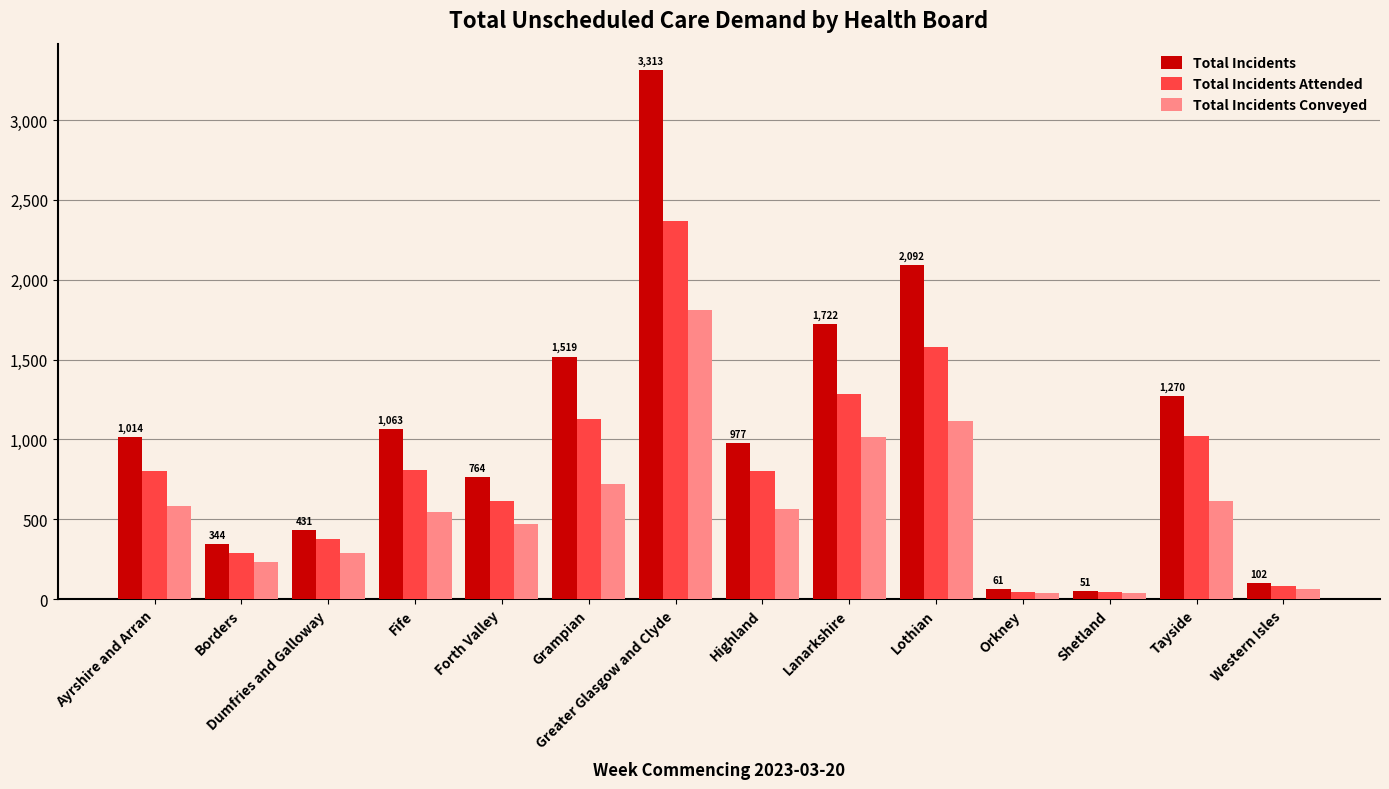

Are the bars horizontal?

No